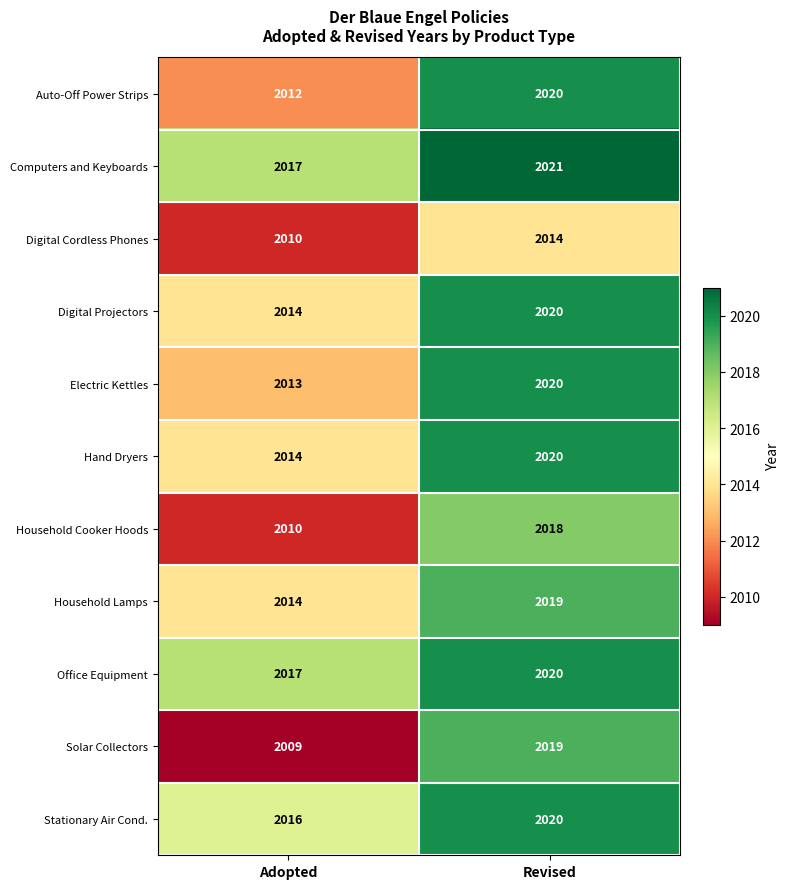

Which category has the highest value across all series?

Revised